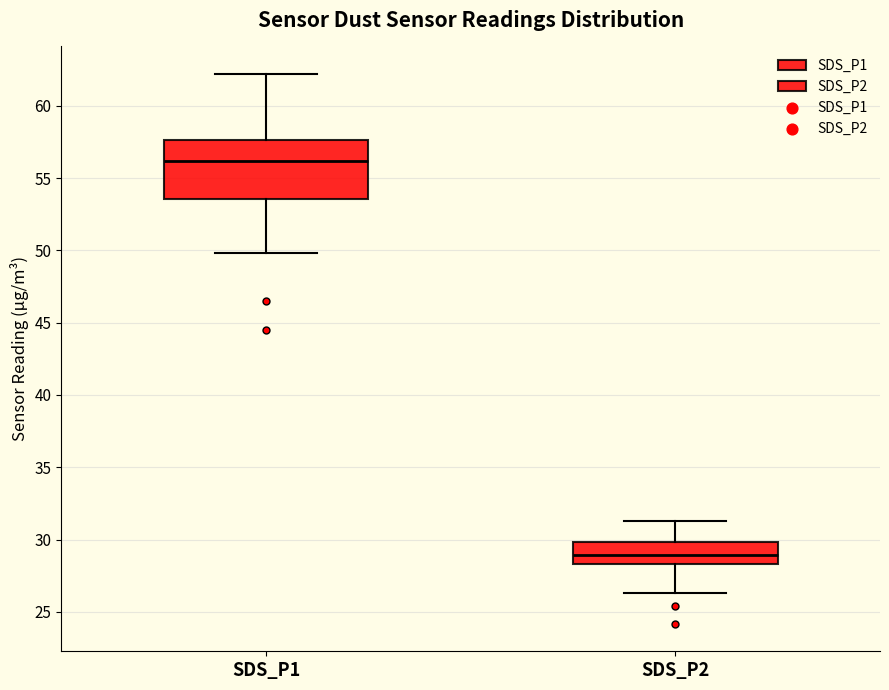

Comparing the boxes themselves (not the whiskers), which one is the tallest?

SDS_P1